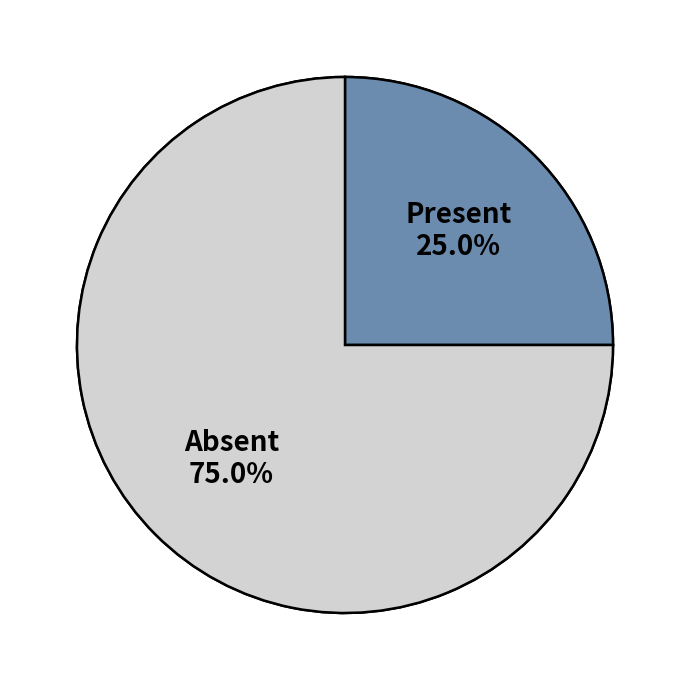

To the nearest percent, what is the difference between the Extension.id and Extension.url slice percentages?

100%